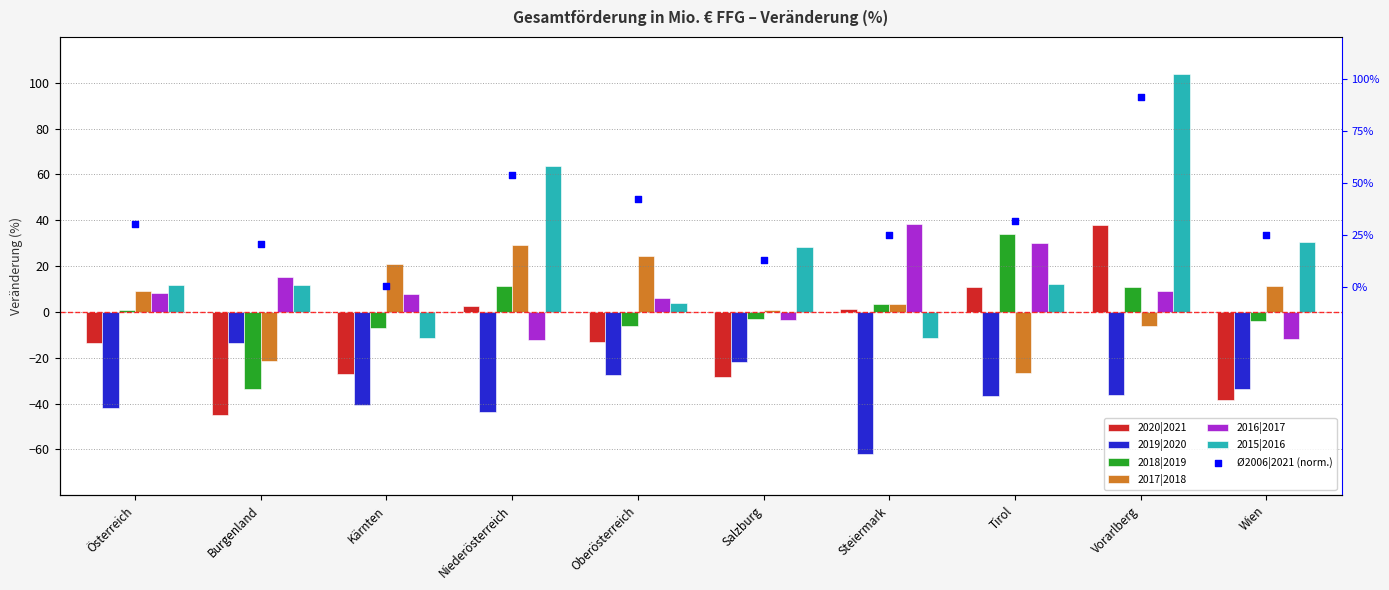

At how many categories does at least one series exceed -17?

10